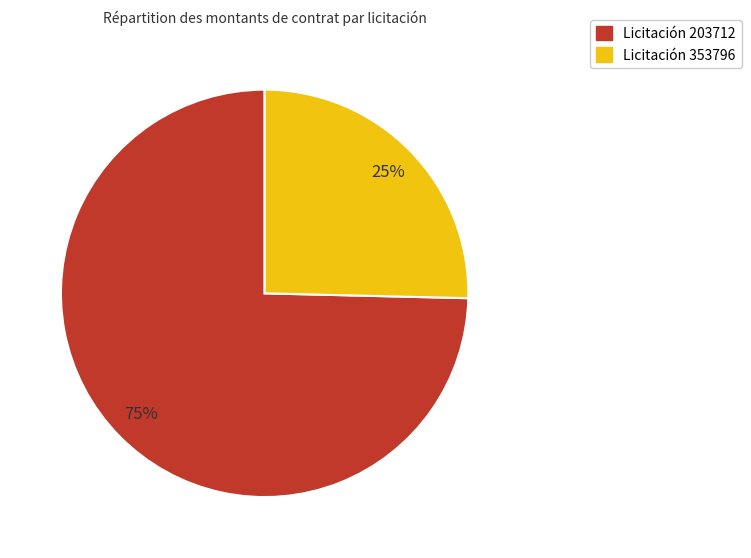

Is there a majority slice in this chart?

Yes